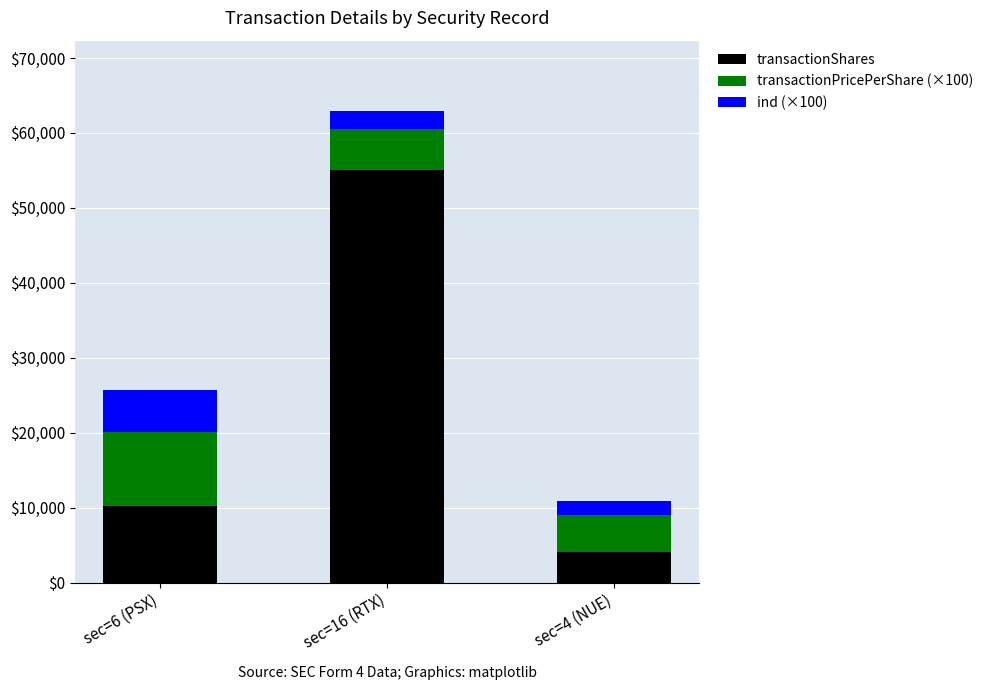

List the labels in order of transactionShares value, smallest first.

sec=4 (NUE), sec=6 (PSX), sec=16 (RTX)